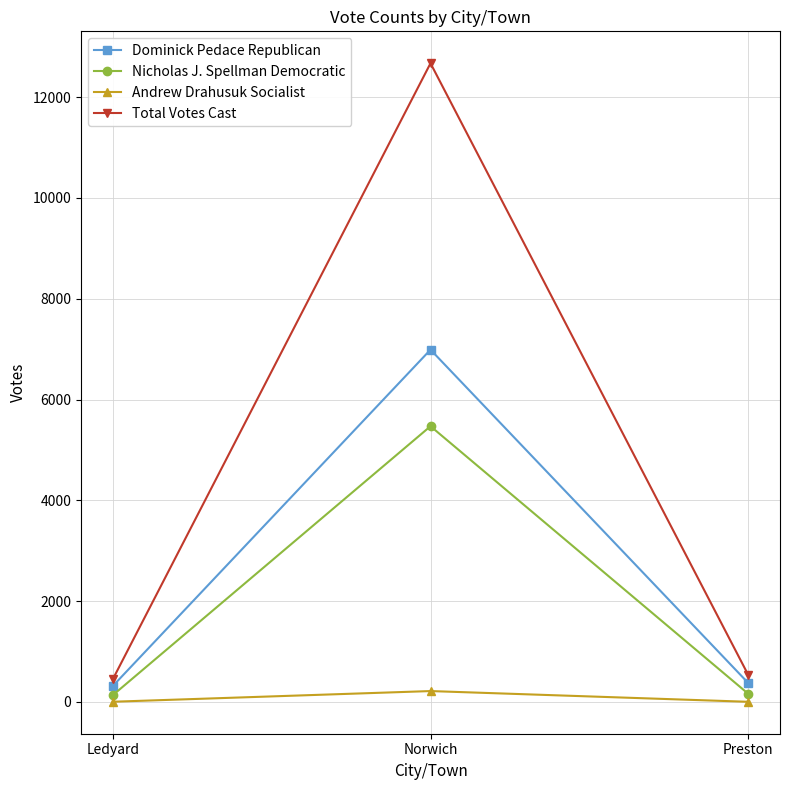

Which series changed the most between Ledyard and Norwich?

Total Votes Cast